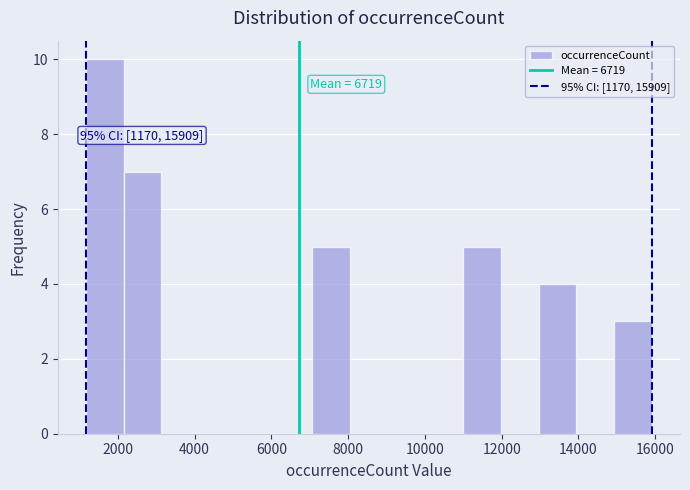

Over which range of the x-axis is the bar tallest?

1200 to 2200